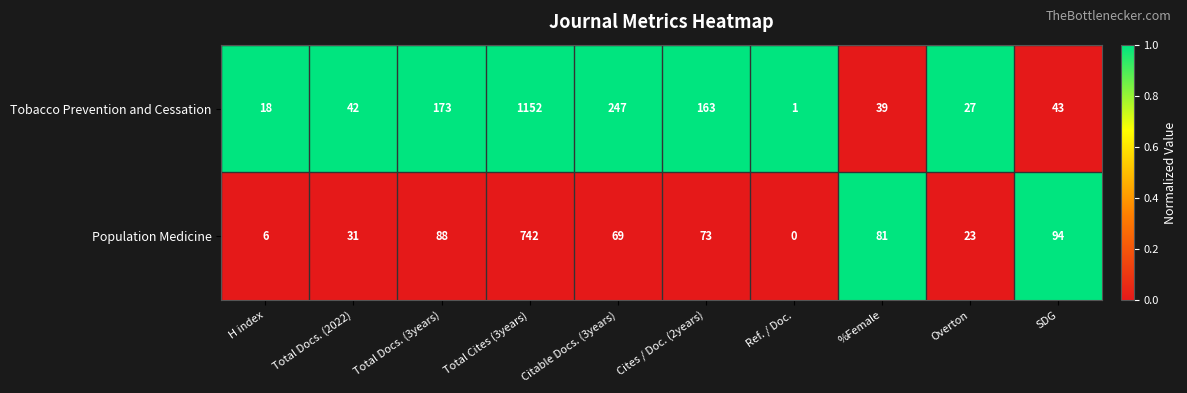

Between Cites / Doc. (2years) and Overton, which series saw the biggest shift?

Tobacco Prevention and Cessation